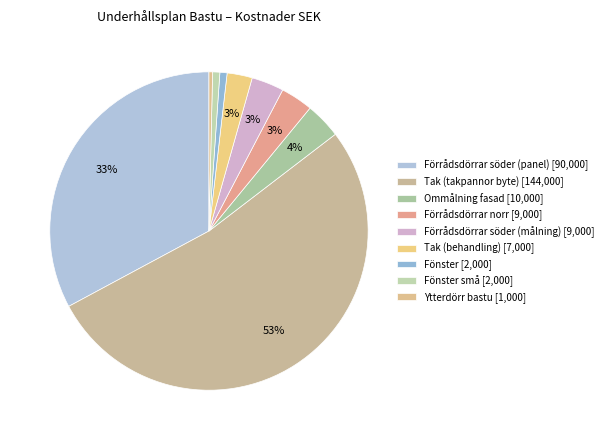

Is there a majority slice in this chart?

Yes